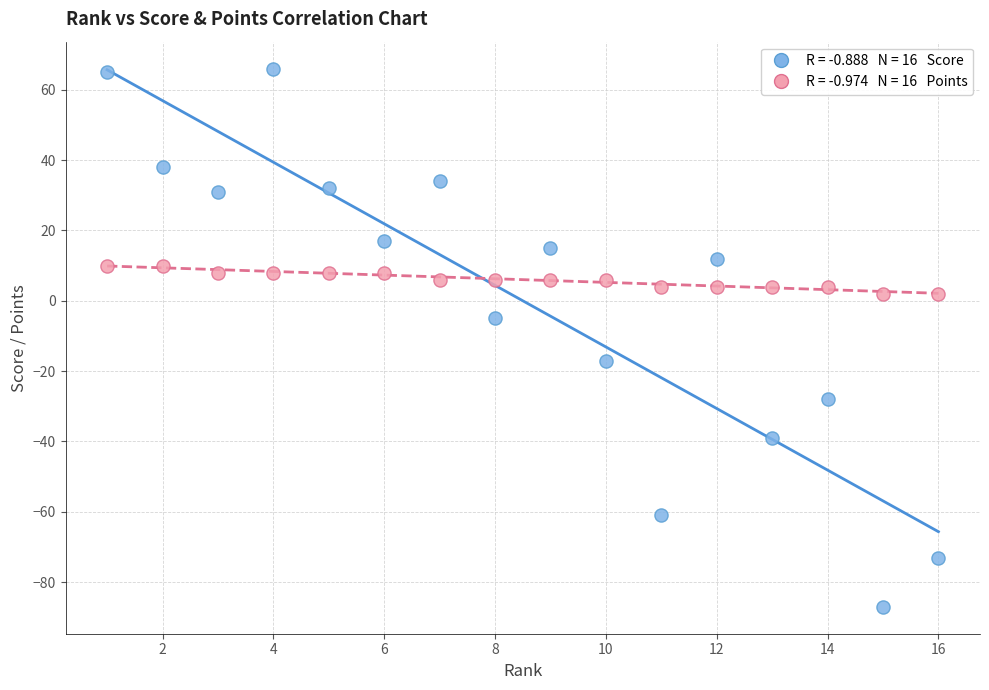

Across all series, what Y value is closest to -10?

-5